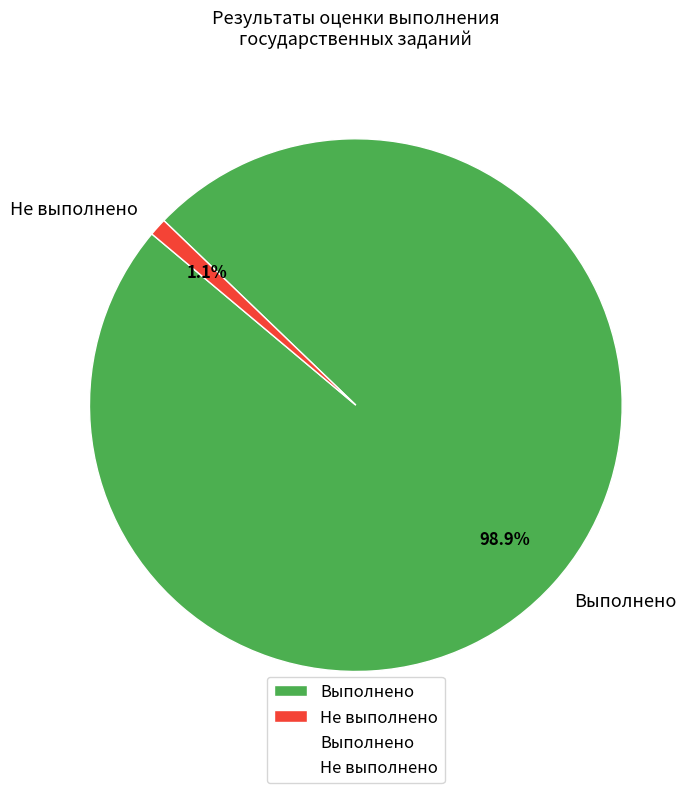

To the nearest percent, what percentage of the pie is Выполнено?

99%